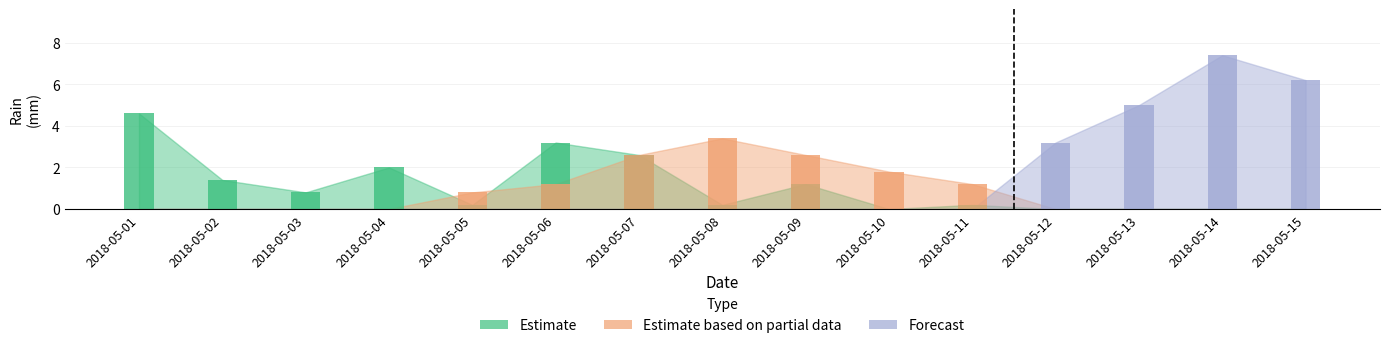

How many values in Estimate based on partial data are above zero?

7